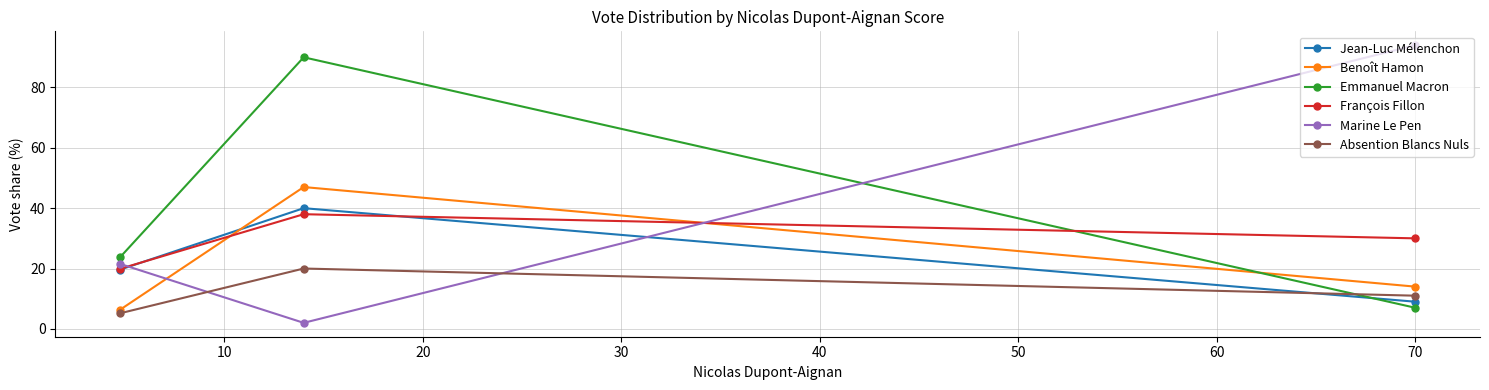

Which series has the largest range (max minus min)?

Marine Le Pen